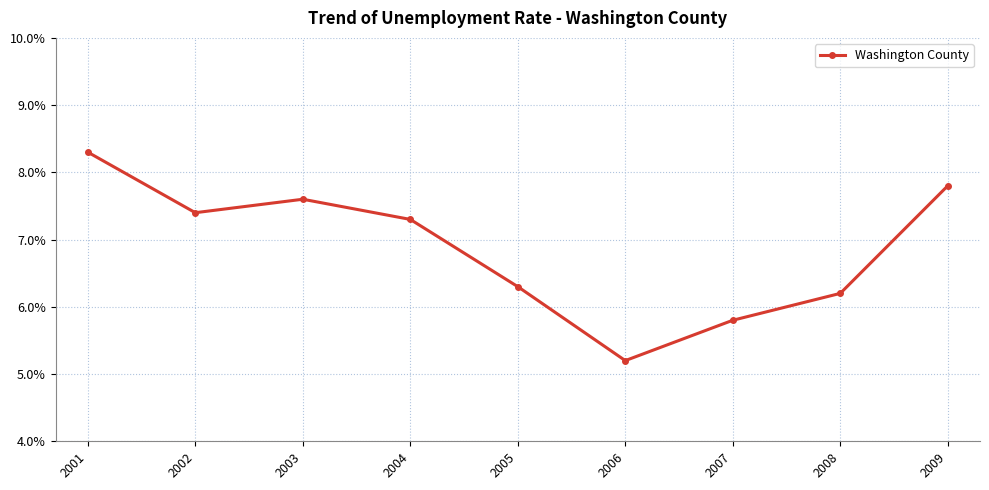

True or false: there are more than 2 points higher than both neighbors.

False